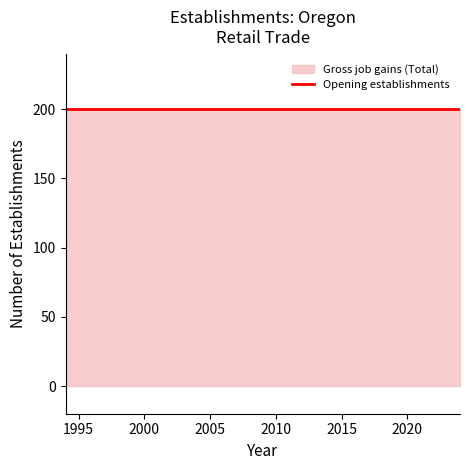

Which series has the largest total across all categories?

Gross job gains (Total)